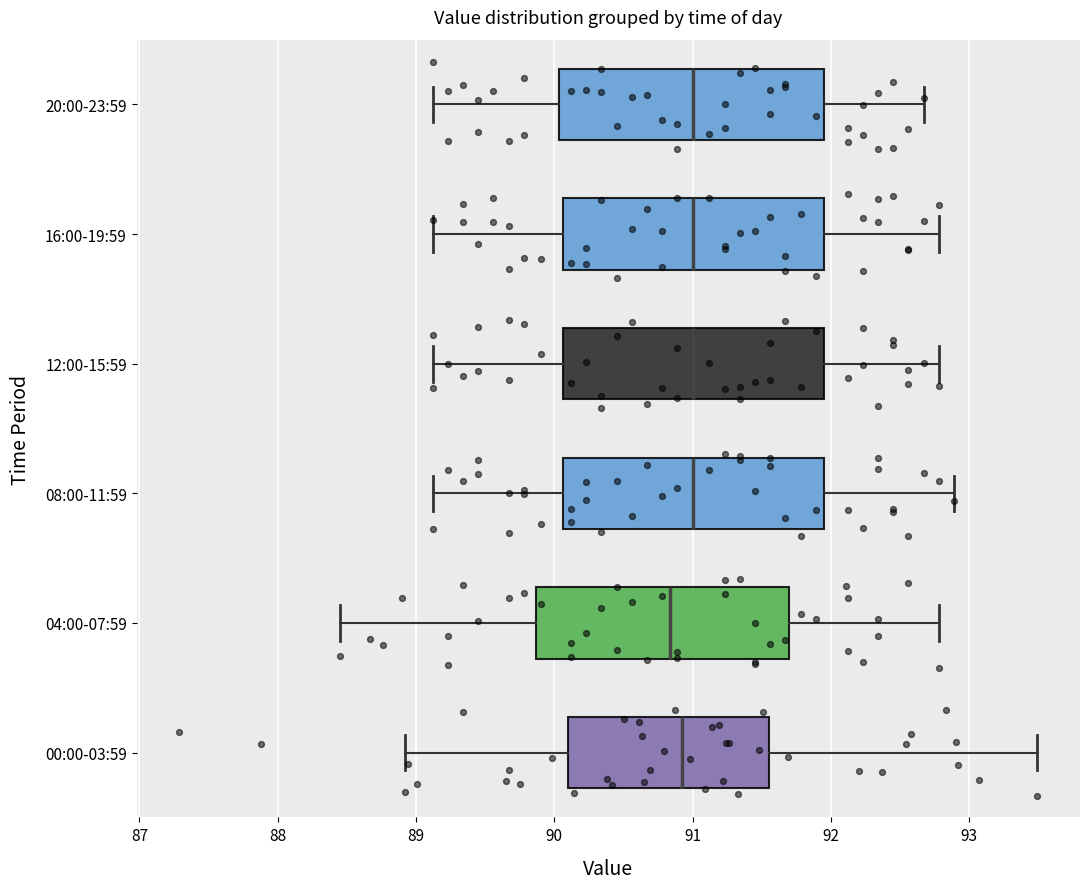

Reading bottom to top, transcribe this box plot: for each box, give where its median line is, the range the box spans, and where its two whiskers end, as read against the x-axis. The values are not printed on the chart, so give them approximately, as read against the axis.

00:00-03:59: median 90.9, box 90.1 to 91.6, whiskers 88.9 to 93.5
04:00-07:59: median 90.8, box 89.9 to 91.7, whiskers 88.5 to 92.8
08:00-11:59: median 91.0, box 90.1 to 91.9, whiskers 89.1 to 92.9
12:00-15:59: median 91.0, box 90.1 to 91.9, whiskers 89.1 to 92.8
16:00-19:59: median 91.0, box 90.1 to 91.9, whiskers 89.1 to 92.8
20:00-23:59: median 91.0, box 90.0 to 91.9, whiskers 89.1 to 92.7